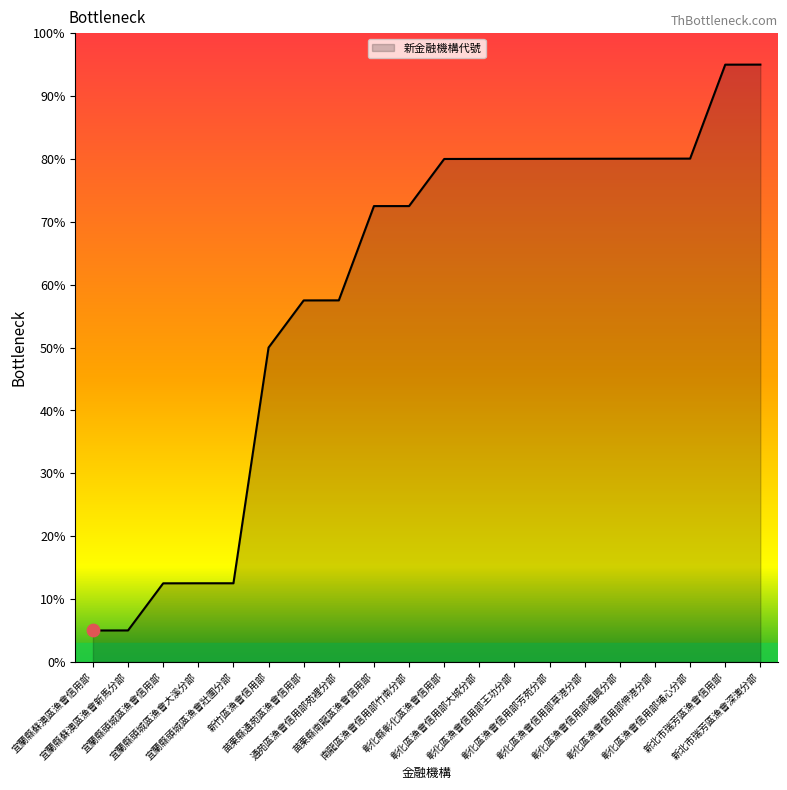

Which has a higher value, 彰化區漁會信用部伸港分部 or 苗栗縣南龍區漁會信用部?

彰化區漁會信用部伸港分部